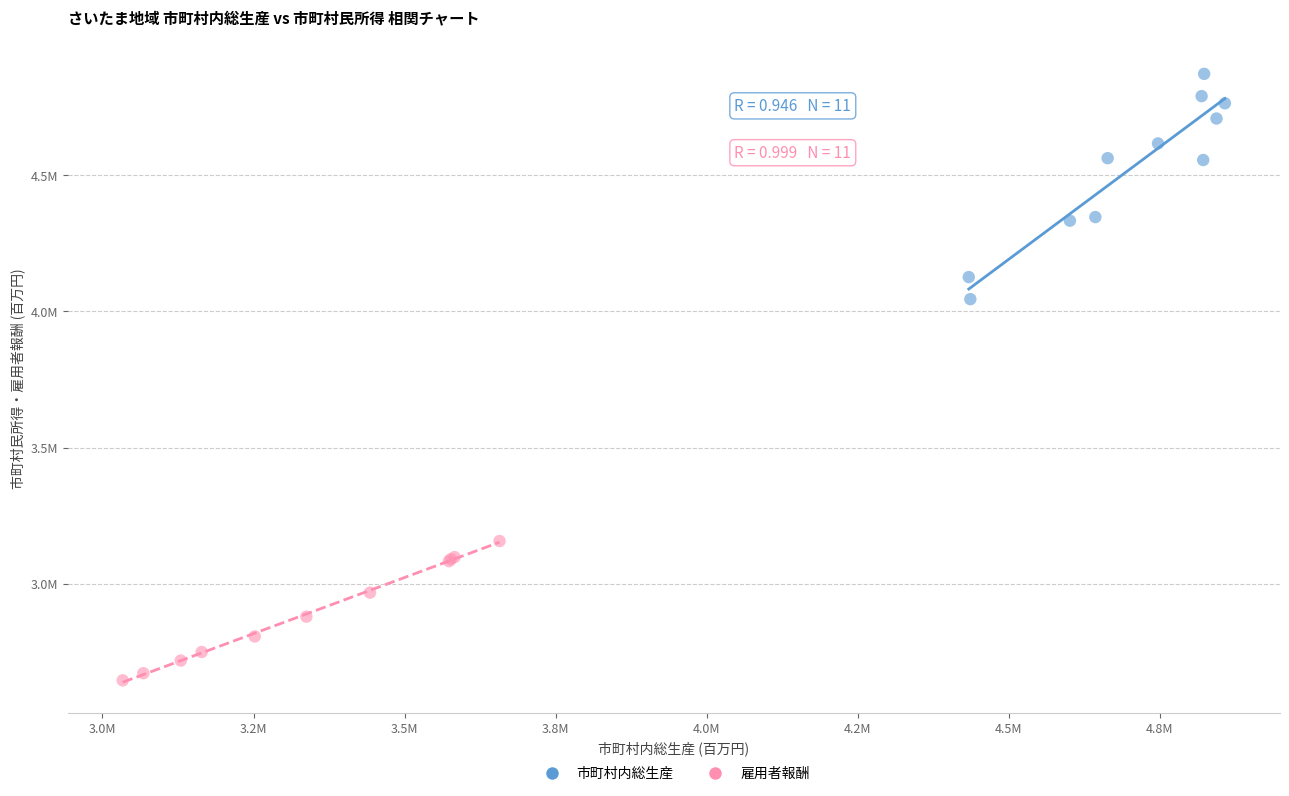

Which series has the widest spread of Y values?

市町村内総生産